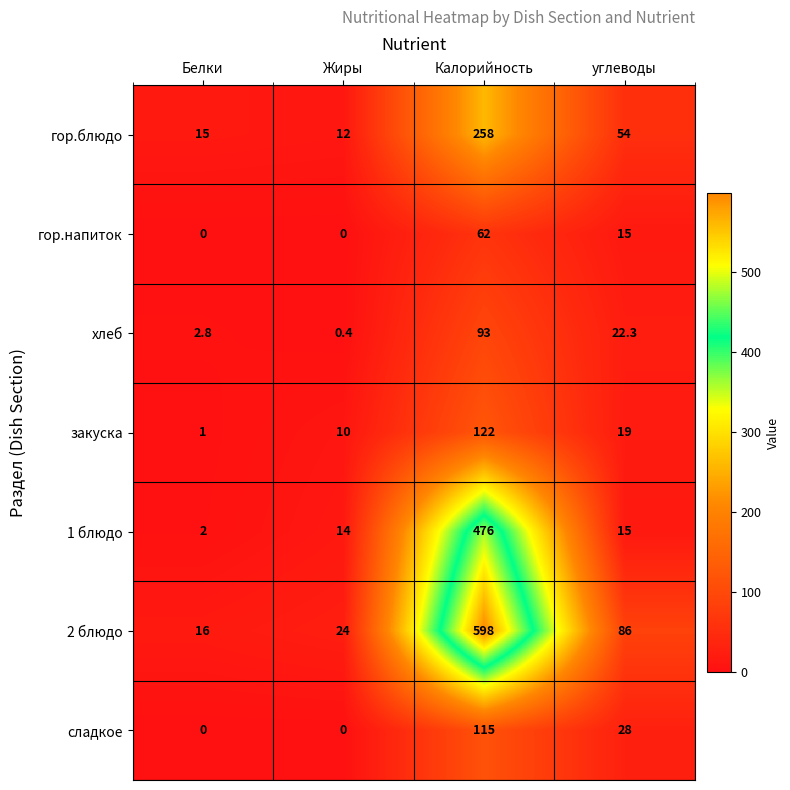

Where does the 1 блюдо series first go above 15?

Калорийность